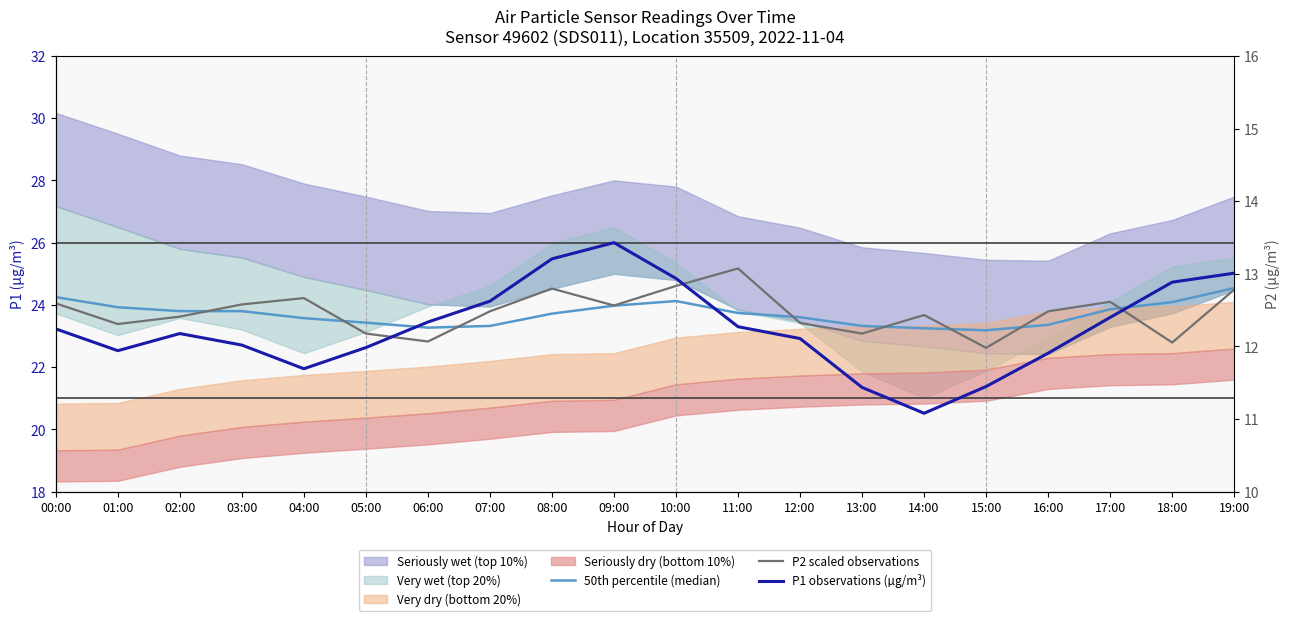

Reading right to left, extract all data points from this chart.

50th percentile (median): 19:00=24.5	18:00=24.1	17:00=23.9	16:00=23.4	15:00=23.2	14:00=23.2	13:00=23.3	12:00=23.6	11:00=23.7	10:00=24.1	09:00=24.0	08:00=23.7	07:00=23.3	06:00=23.3	05:00=23.4	04:00=23.6	03:00=23.8	02:00=23.8	01:00=23.9	00:00=24.2
P2 scaled observations: 19:00=24.5	18:00=22.8	17:00=24.1	16:00=23.8	15:00=22.6	14:00=23.7	13:00=23.1	12:00=23.4	11:00=25.2	10:00=24.6	09:00=24.0	08:00=24.5	07:00=23.8	06:00=22.8	05:00=23.1	04:00=24.2	03:00=24.0	02:00=23.6	01:00=23.4	00:00=24.0
P1 observations (µg/m³): 19:00=25.0	18:00=24.7	17:00=23.6	16:00=22.4	15:00=21.4	14:00=20.5	13:00=21.4	12:00=22.9	11:00=23.3	10:00=24.9	09:00=26.0	08:00=25.5	07:00=24.1	06:00=23.4	05:00=22.6	04:00=21.9	03:00=22.7	02:00=23.1	01:00=22.5	00:00=23.2